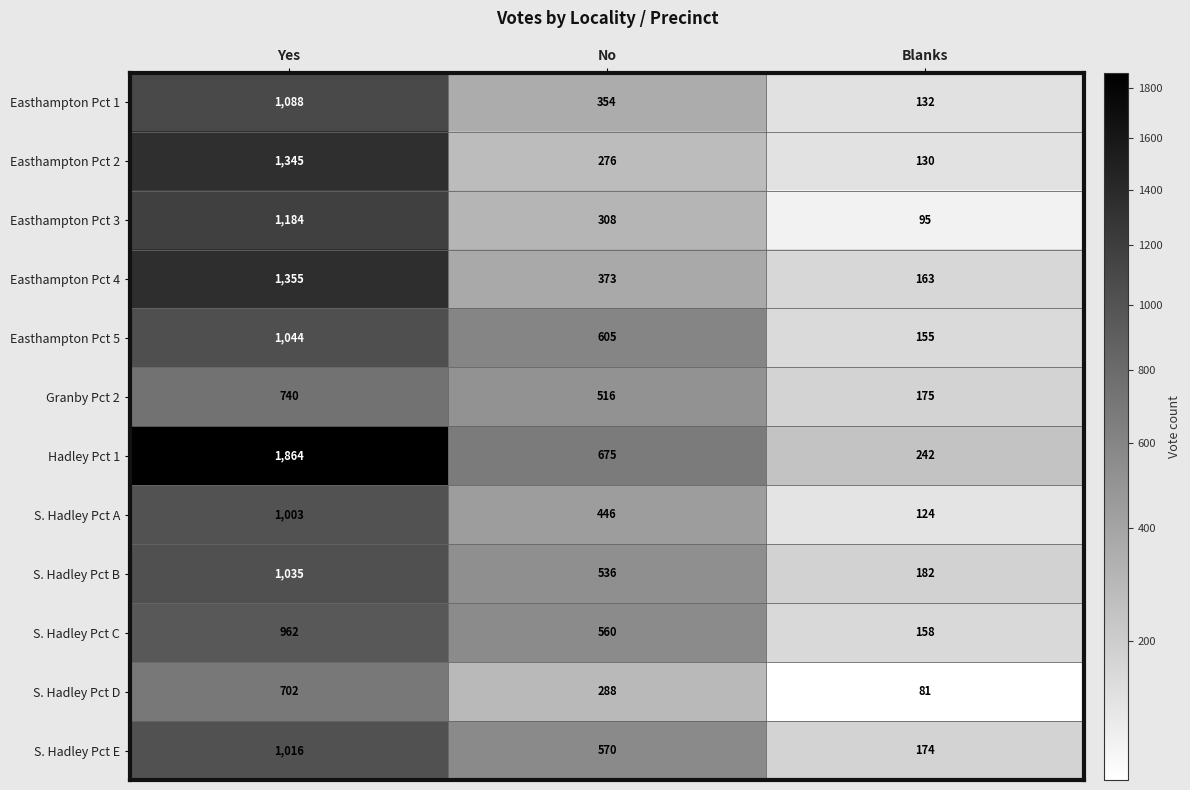

How many data points does each series have?

3